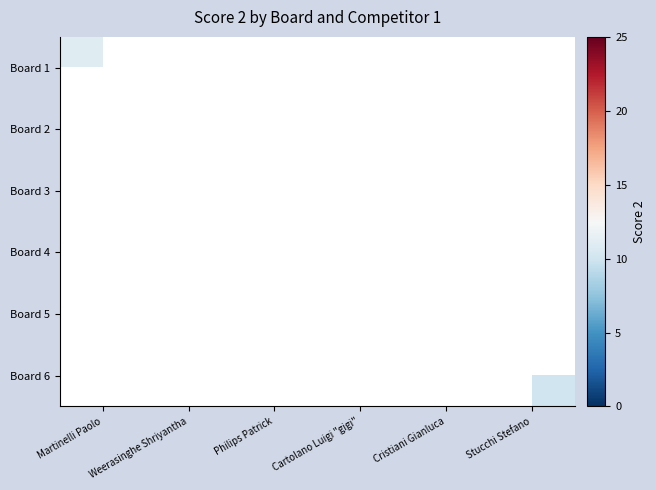

At which category does the chart reach its peak across all series?

Cartolano Luigi "gigi"